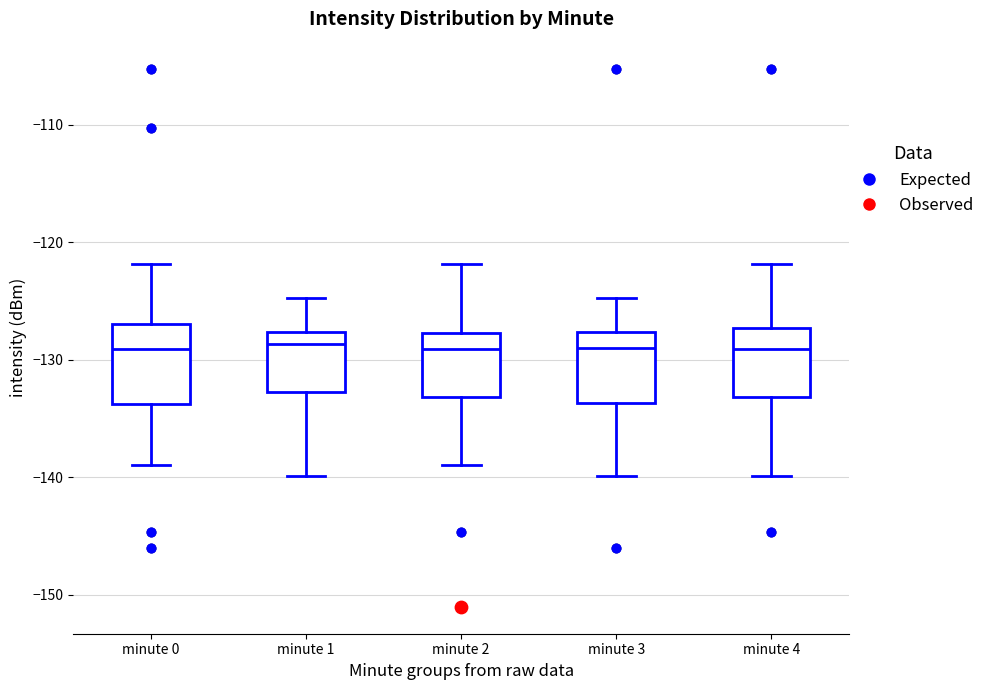

Where is the lower edge of the box for minute 2 on the y-axis? The values are not printed on the chart, so give them approximately, as read against the axis.

-133